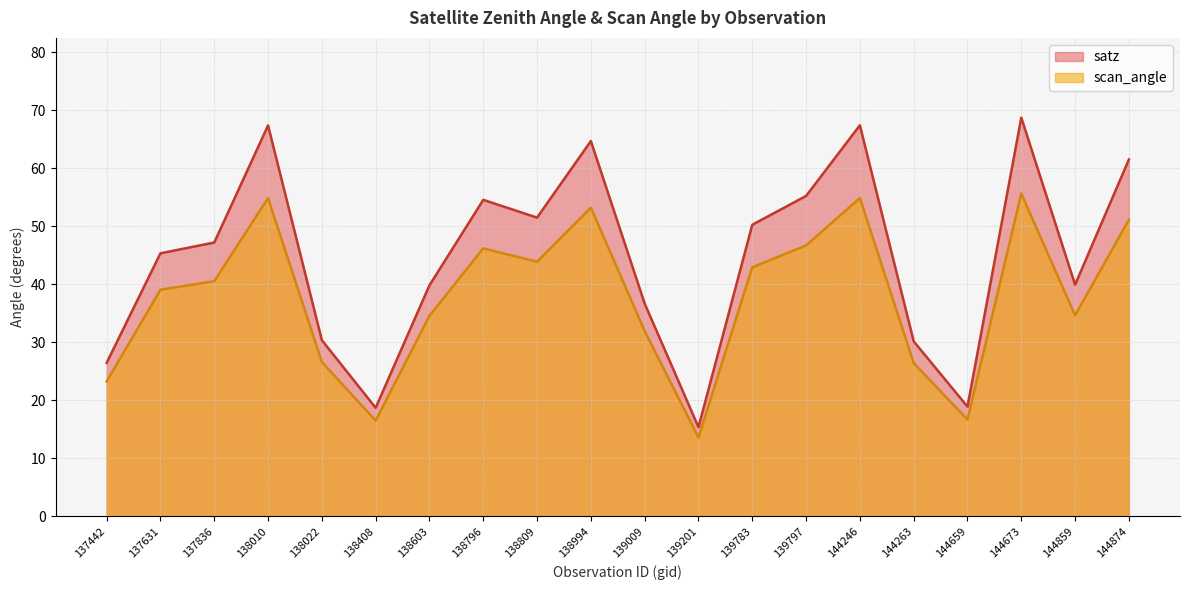

True or false: satz and scan_angle cross at least once.

False